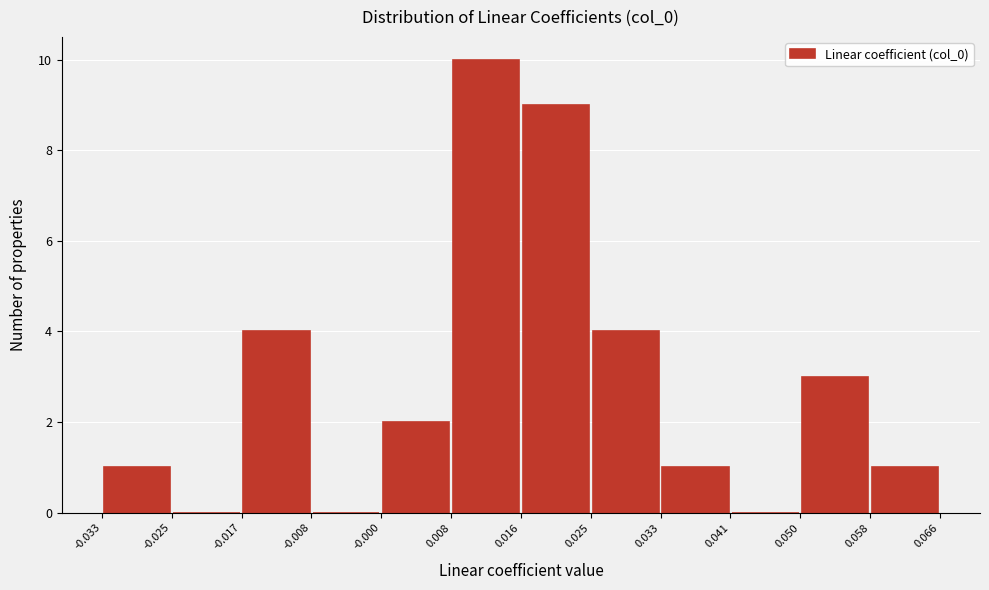

How tall is the bar that spans -0.033 to -0.025 on the x-axis? The values are not printed on the chart, so give them approximately, as read against the axis.

1